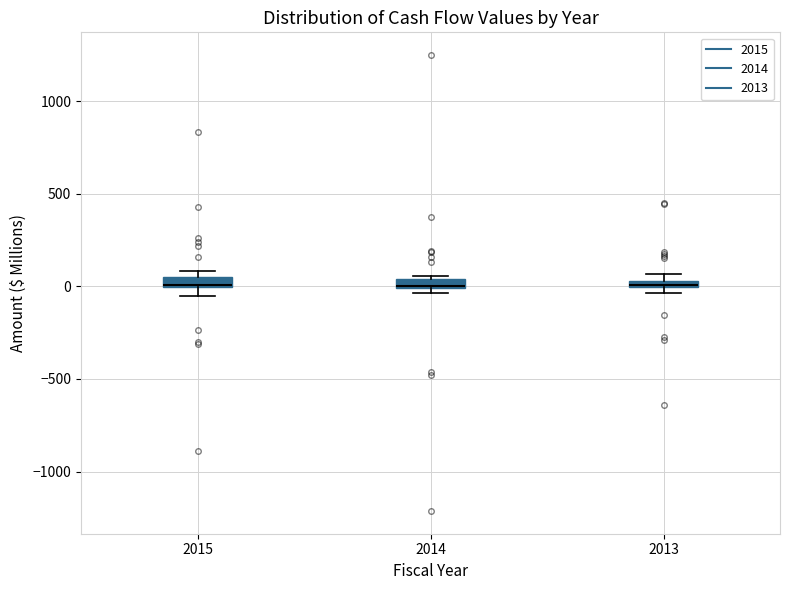

Where is the upper edge of the box at x = 2015 on the y-axis? The values are not printed on the chart, so give them approximately, as read against the axis.

50